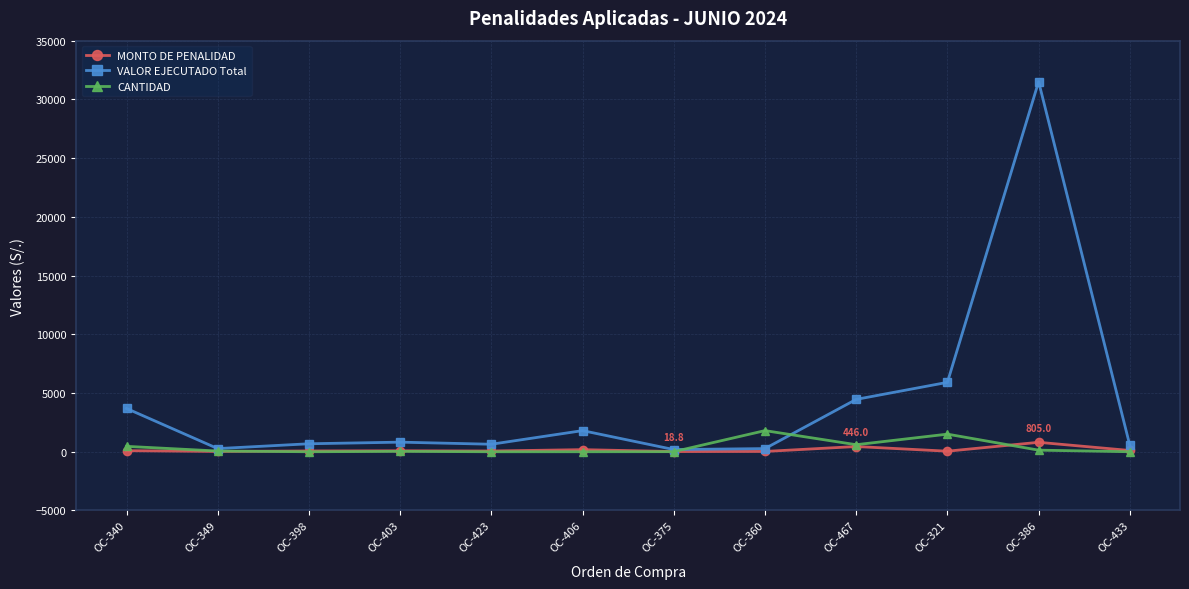

What is the maximum value shown in the chart?

31510.0